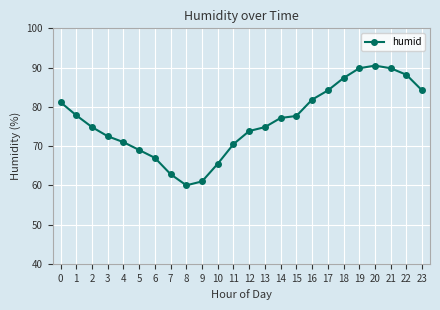

What is the value of the 12th point from the left?

70.5